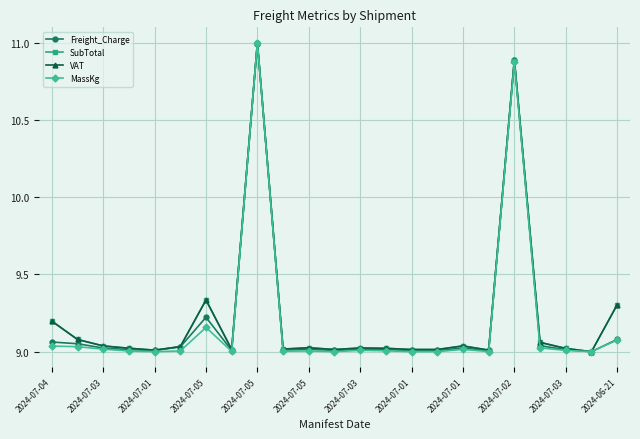

How many data points does each series have?

23